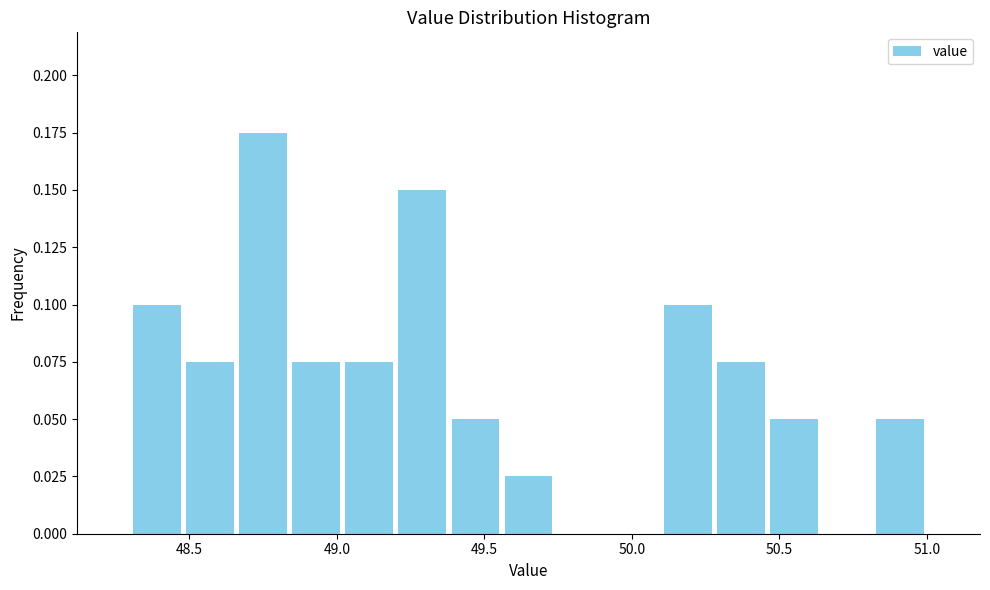

Read against the x-axis, roughly where is the centre of the tallest bar?

48.75